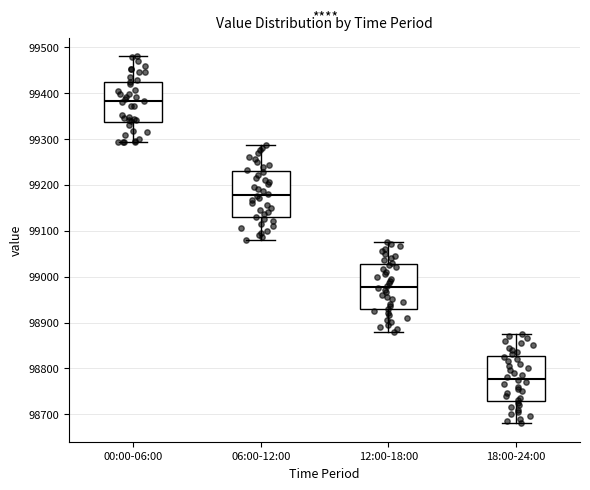

Where does the median line of the box for 12:00-18:00 sit on the y-axis? The values are not printed on the chart, so give them approximately, as read against the axis.

98980